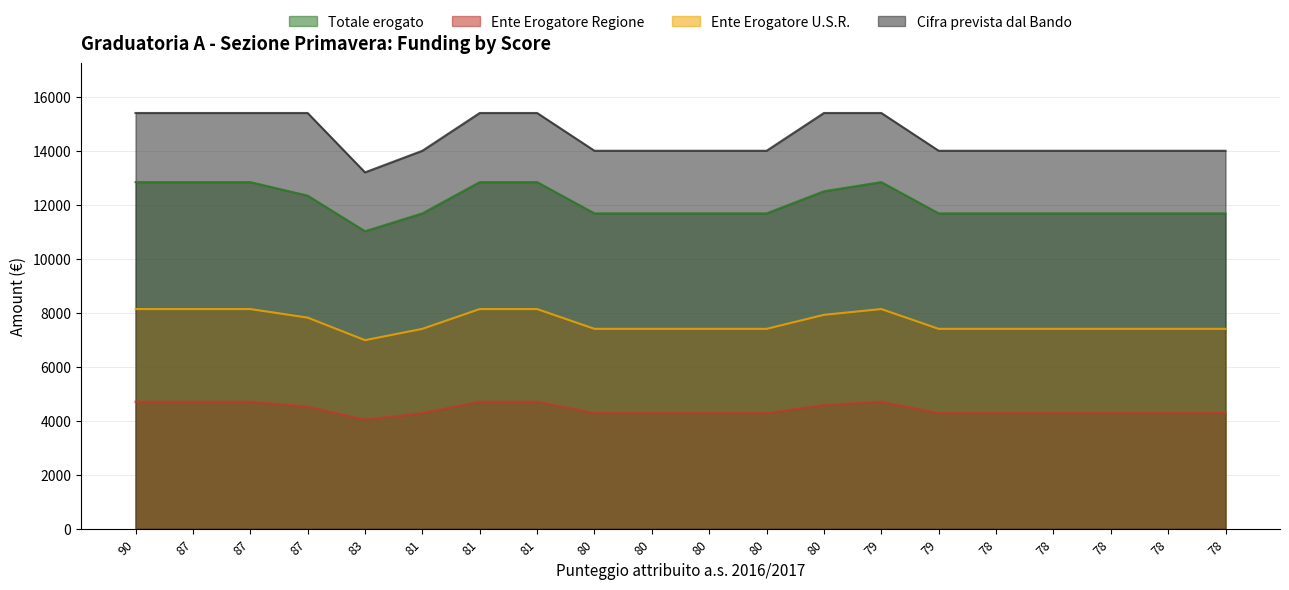

Is the value of Cifra prevista dal Bando at 78 greater than the value of Totale erogato at 83?

Yes